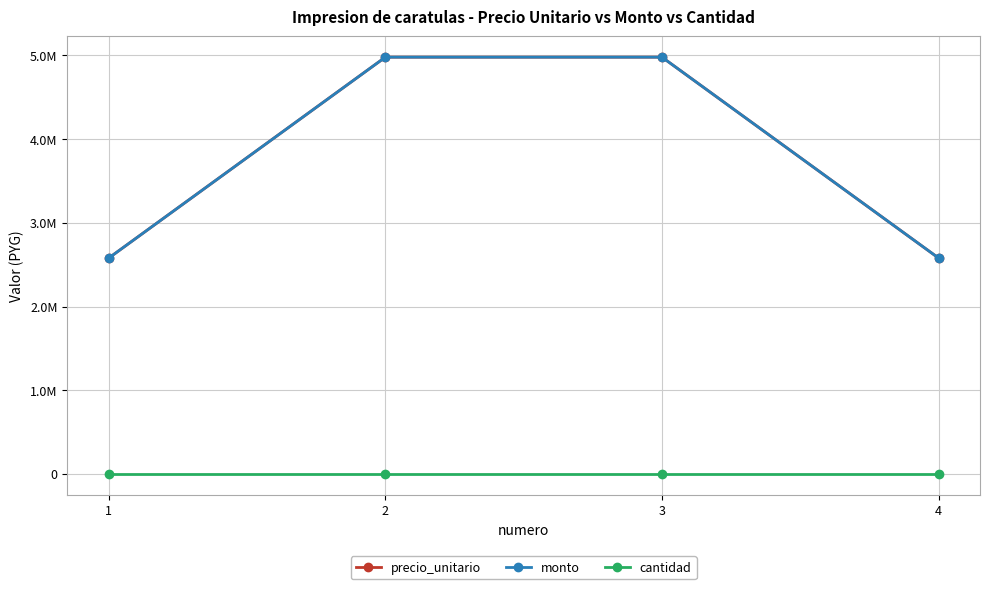

What is the sum of the precio_unitario values at 1 and 4?

5160000